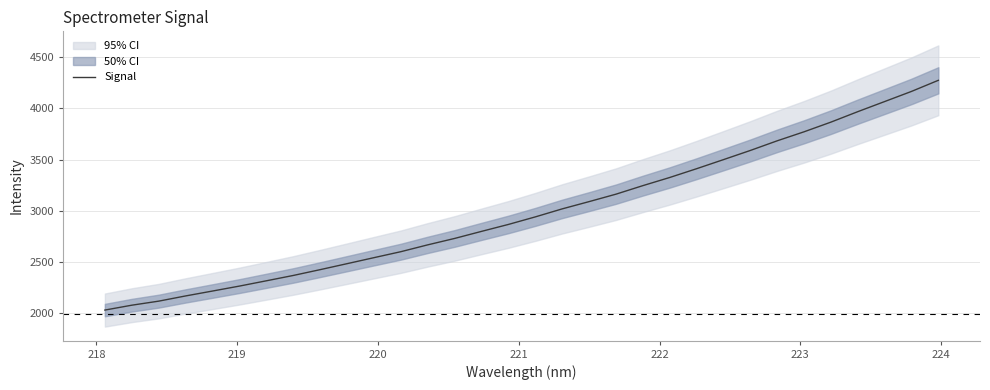

Does the chart have visible grid lines?

Yes